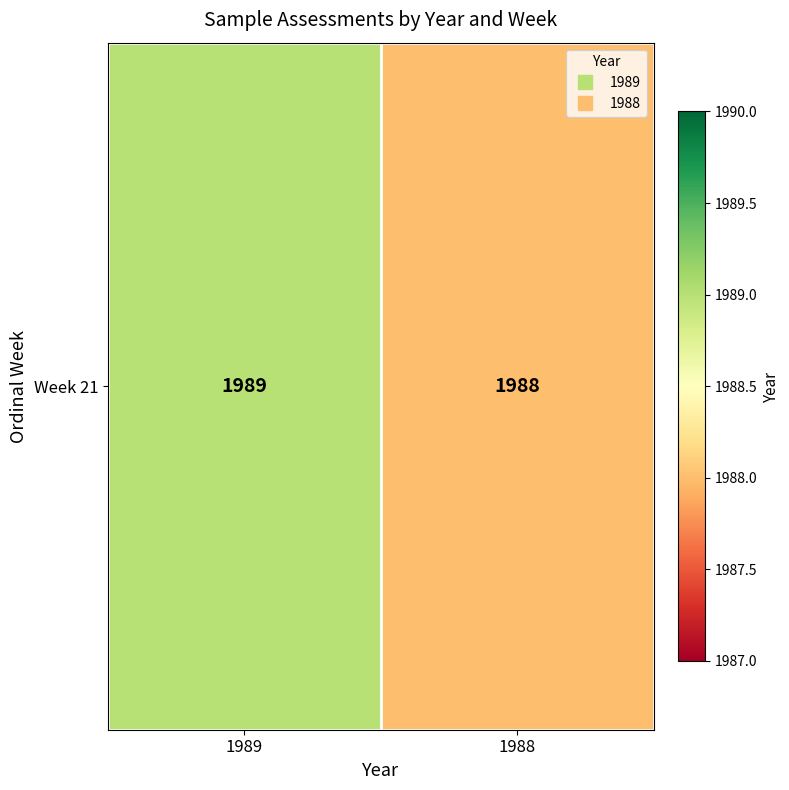

What is the difference between the maximum and minimum values?

1